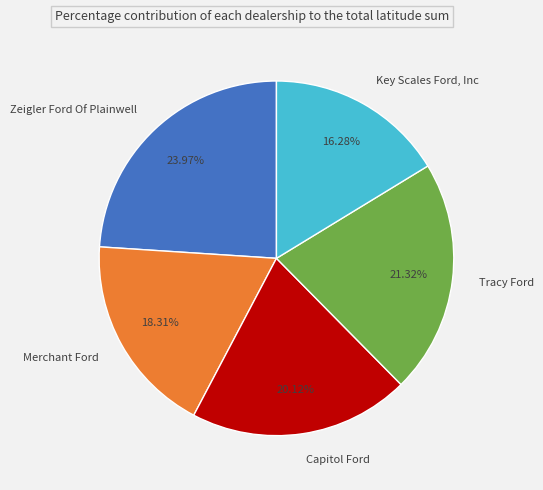

How much of the chart is everything except Key Scales Ford, Inc?

83.7%